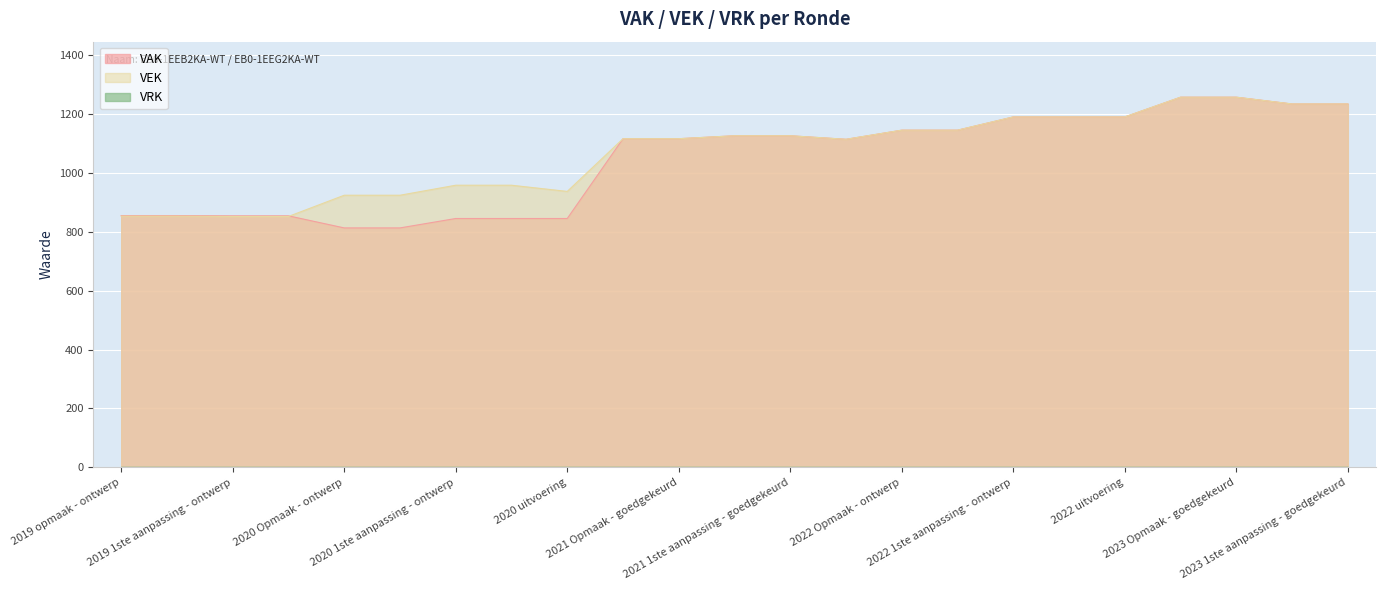

What is the greatest value displayed?

1257